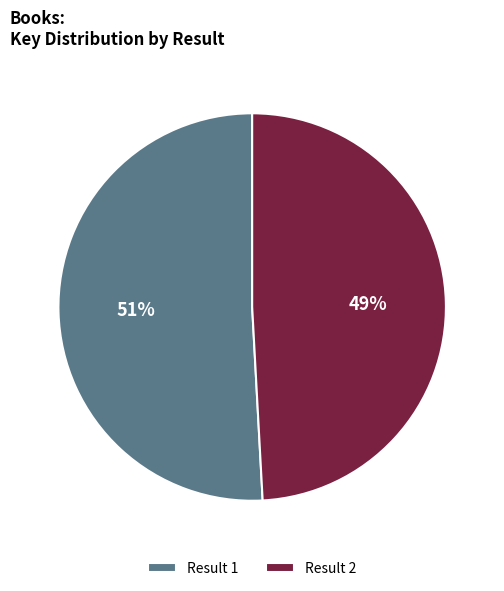

What is the largest slice in the pie chart?

Result 1